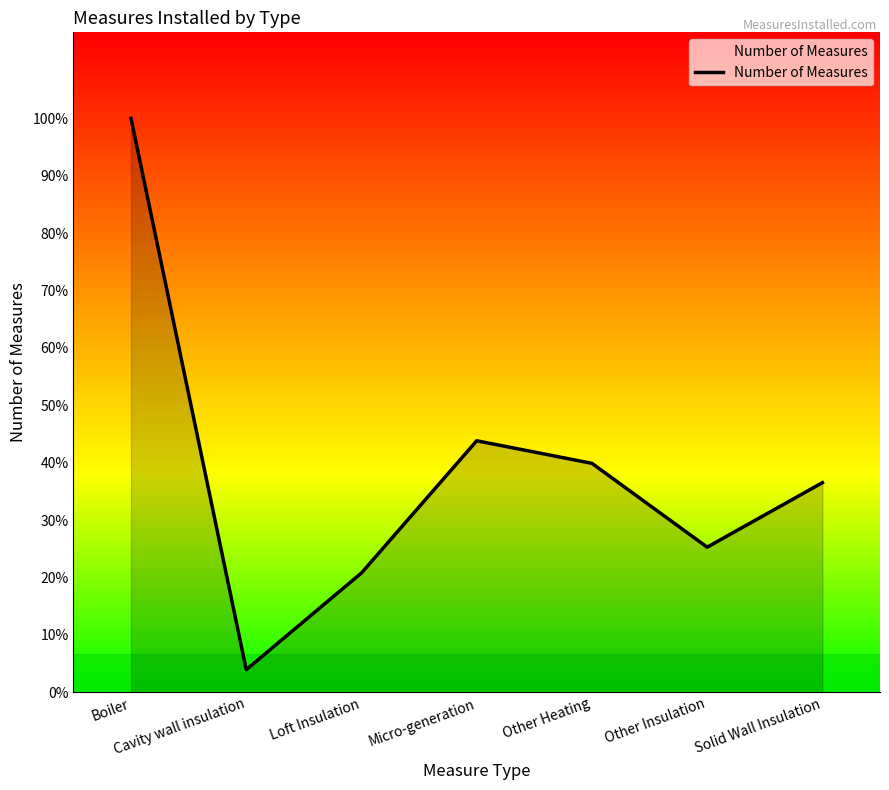

Does the chart display data point markers on the line(s)?

No